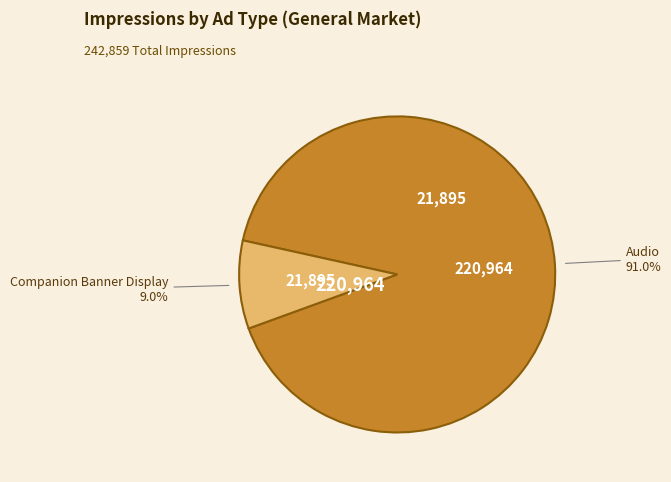

True or false: Companion Banner Display accounts for 9% of the total.

True